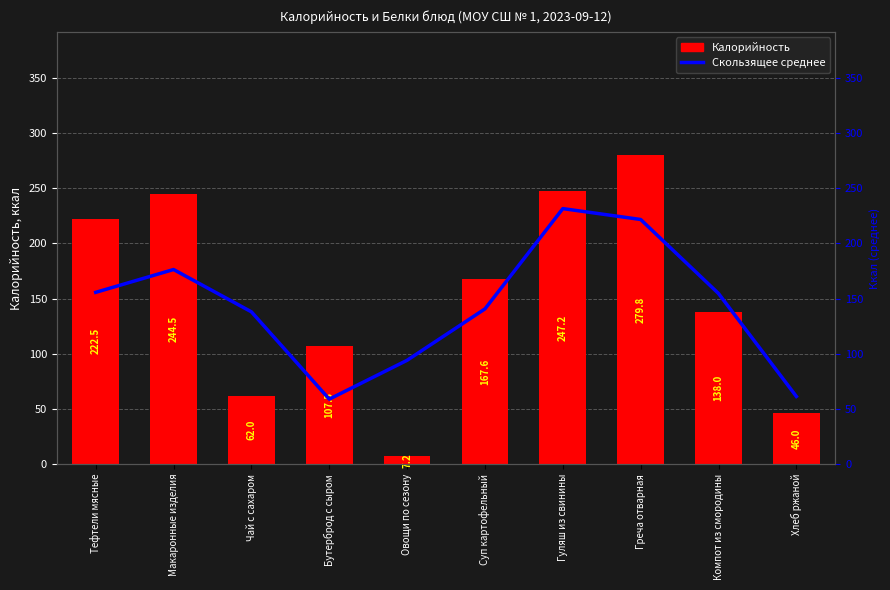

Rank the categories by Калорийность value from lowest to highest.

Овощи по сезону, Хлеб ржаной, Чай с сахаром, Бутерброд с сыром, Компот из смородины, Суп картофельный, Тефтели мясные, Макаронные изделия, Гуляш из свинины, Греча отварная